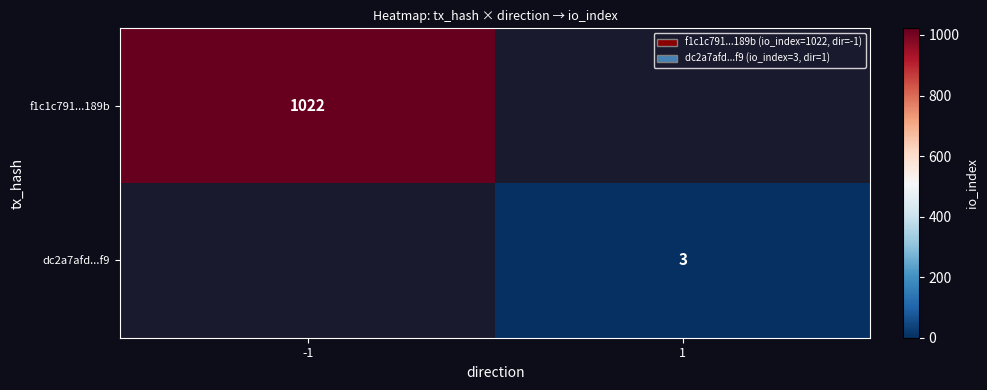

Between 1 and -1, which is larger?

-1